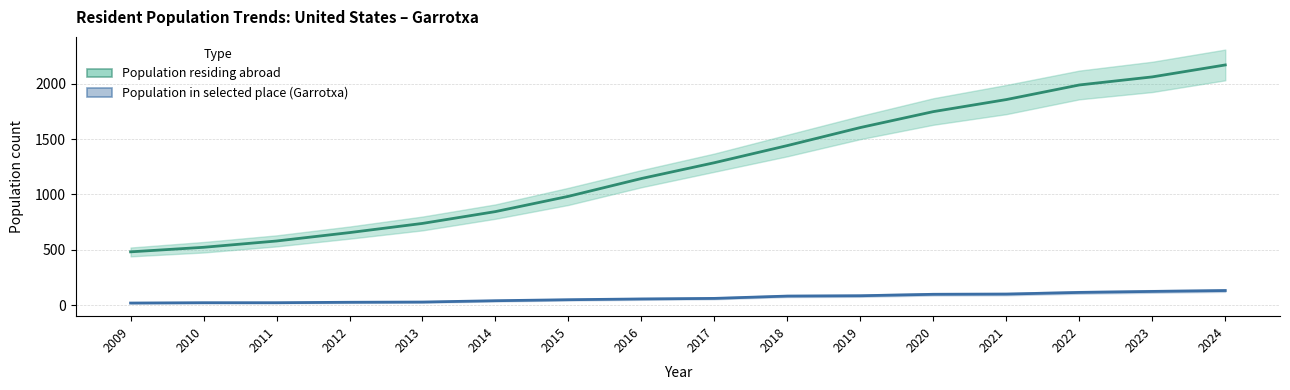

True or false: Population residing abroad and Population in selected place (Garrotxa) intersect in this chart.

False